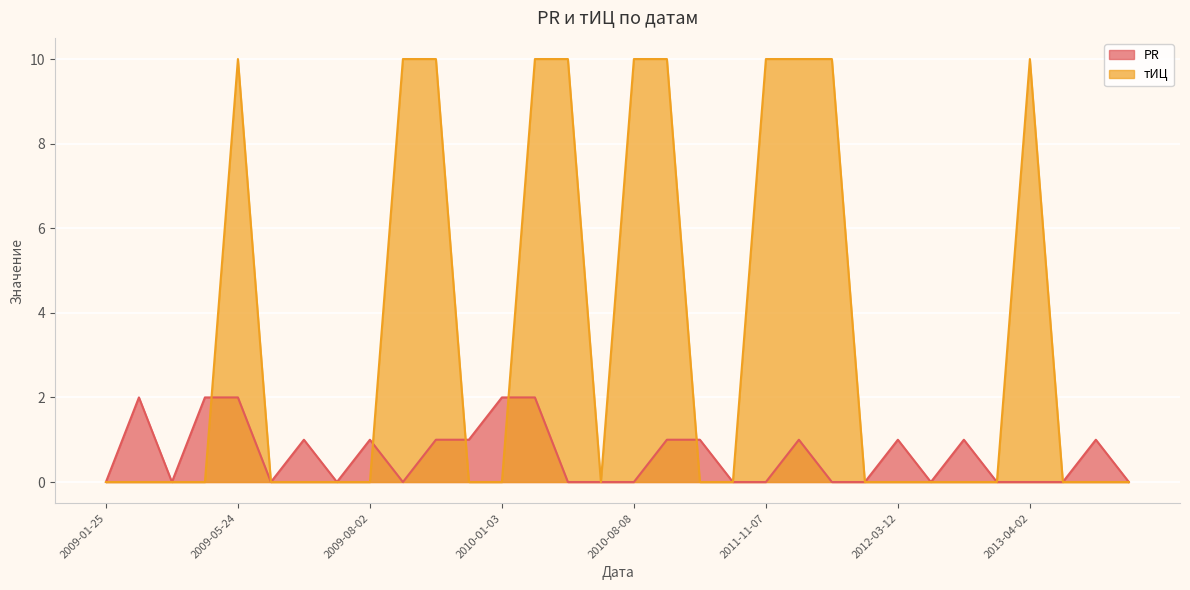

How many data points does each series have?

32